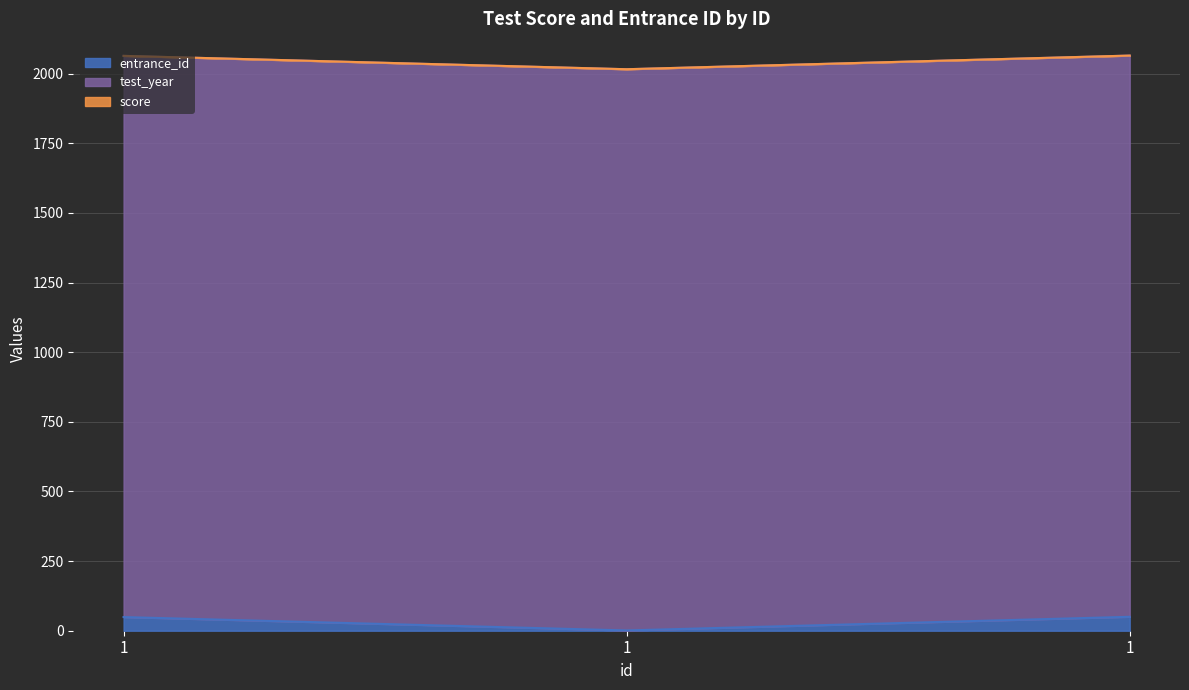

At which category is the sum across all series the highest?

1